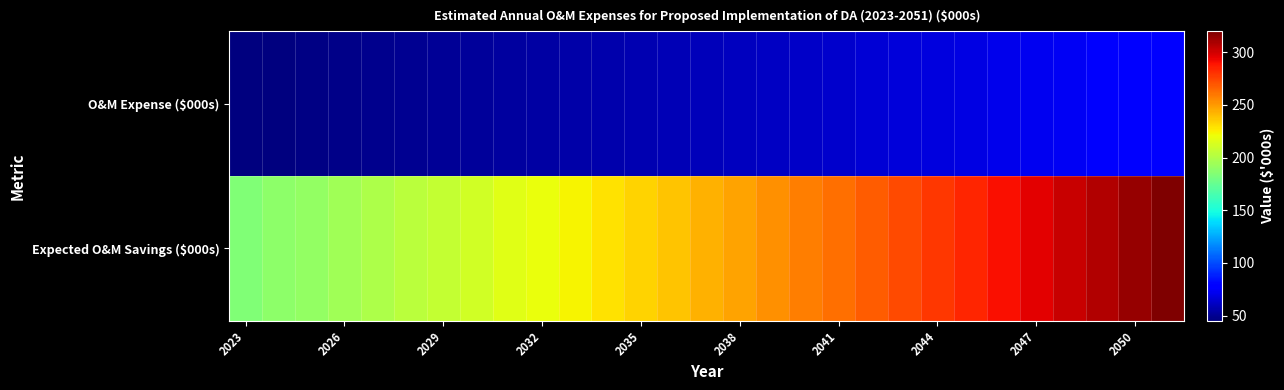

What is the minimum value shown in the chart?

45.0